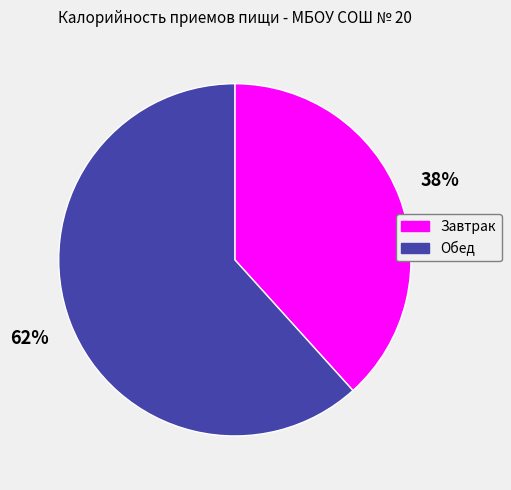

Does any single category account for the majority?

Yes